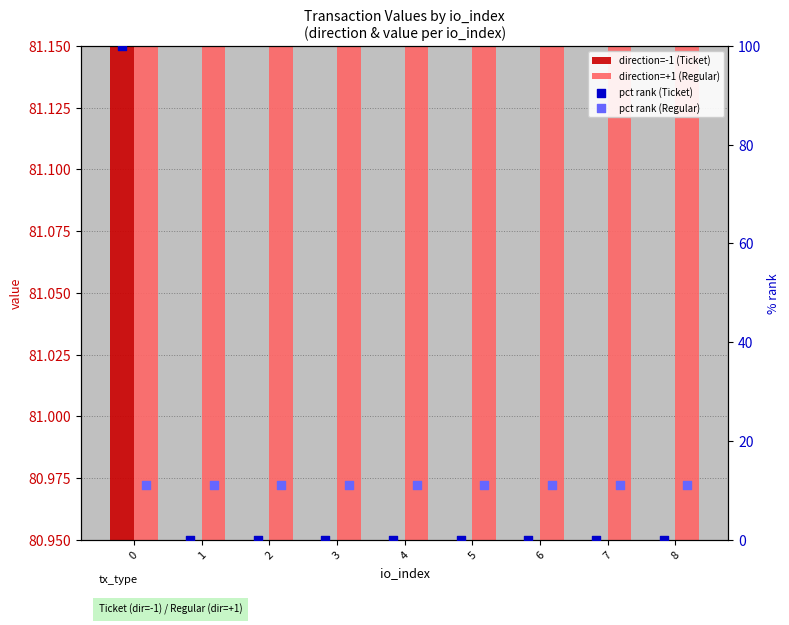

What are all the series names shown in the legend?

direction=-1 (Ticket), direction=+1 (Regular), pct rank (Ticket), pct rank (Regular)